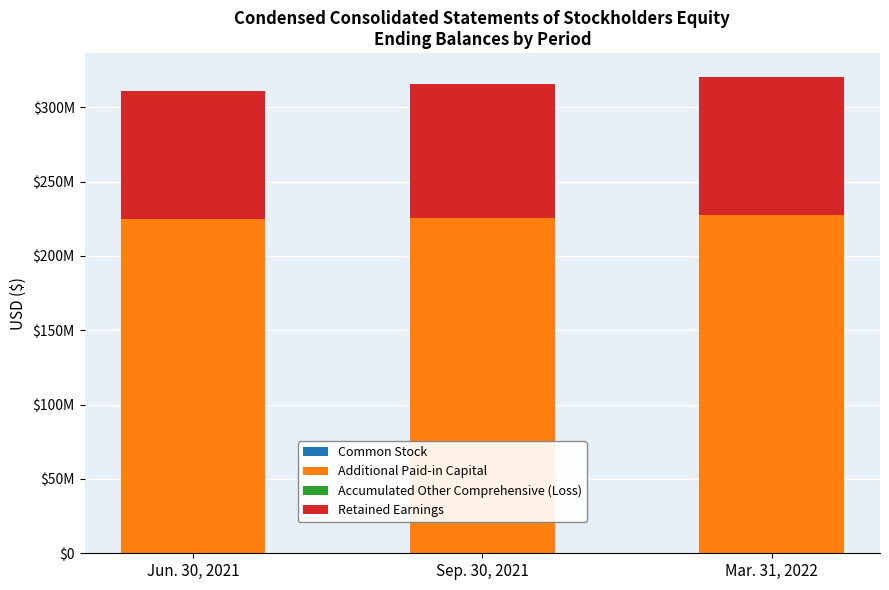

Are the bars grouped side by side (vs. stacked)?

No